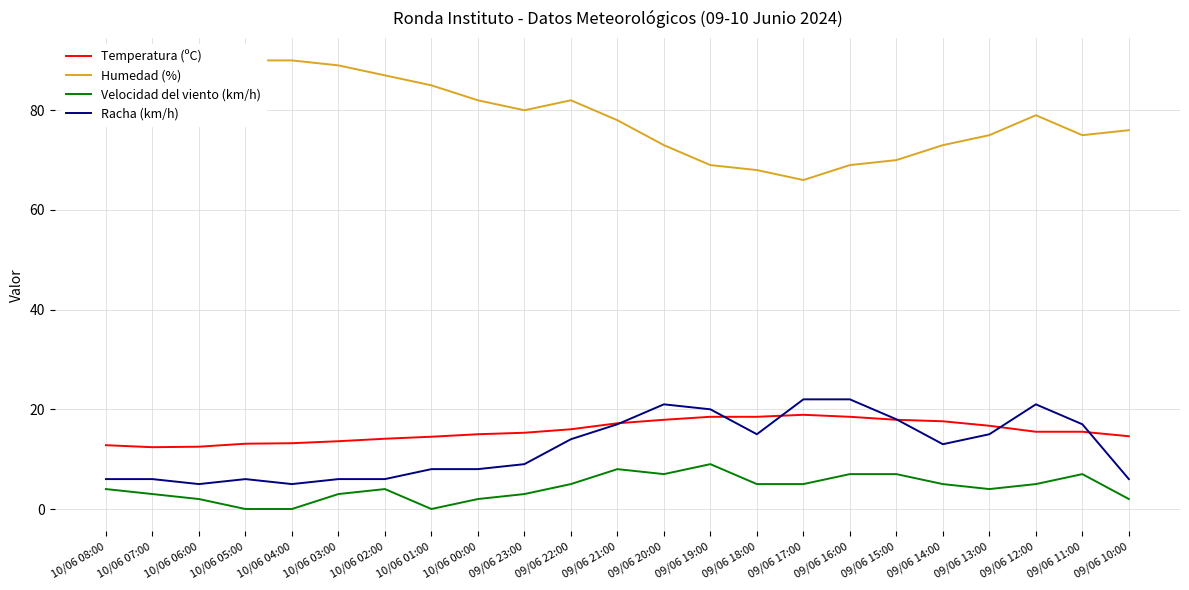

True or false: Velocidad del viento (km/h) and Racha (km/h) intersect in this chart.

False